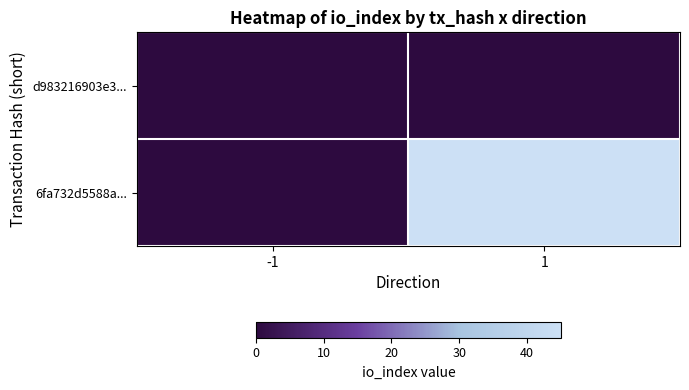

Reading right to left, list all the values displayed in this chart.

d983216903e3...: 1=0	-1=0
6fa732d5588a...: 1=45	-1=0